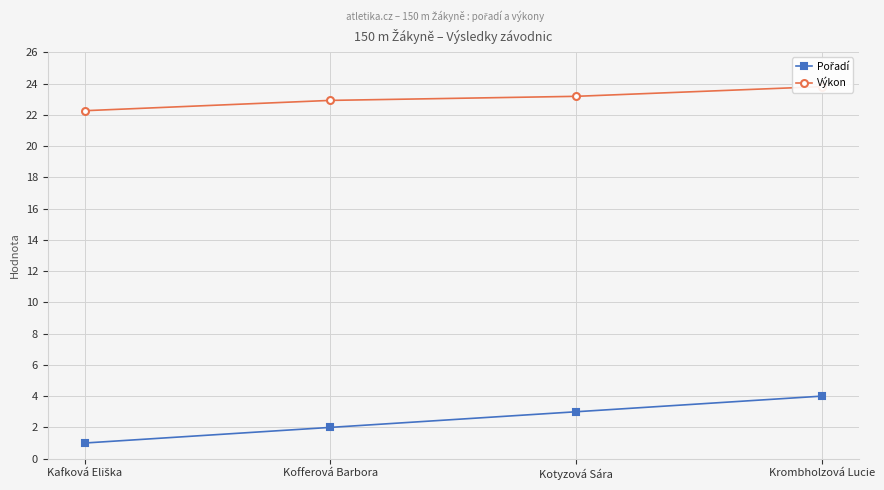

How many lines are shown in the chart?

2